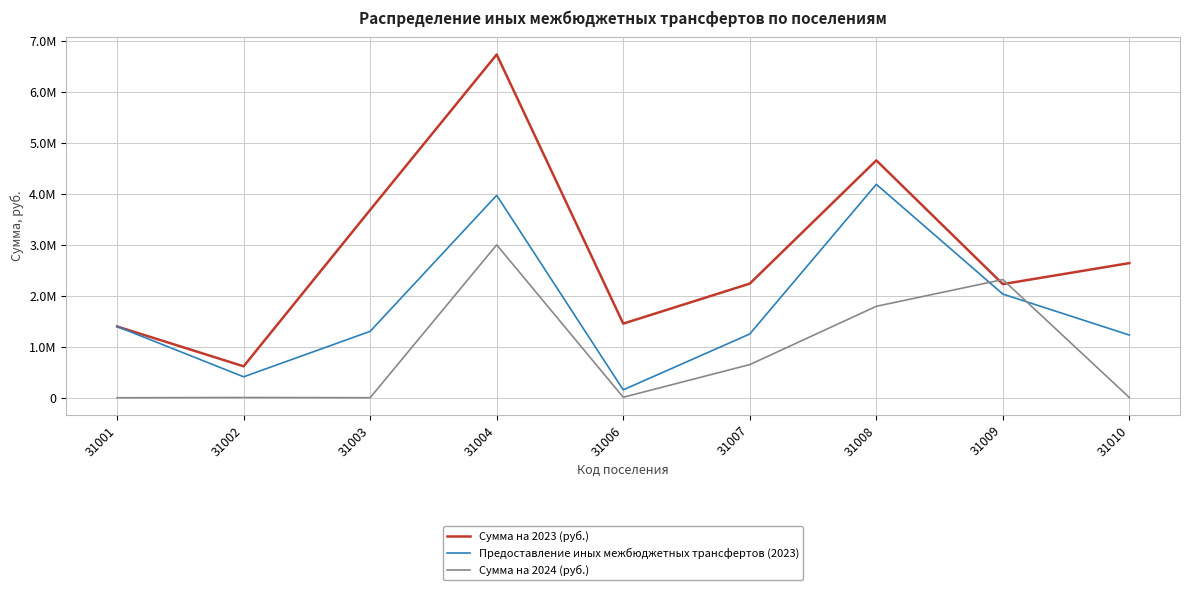

Does the chart have visible grid lines?

Yes